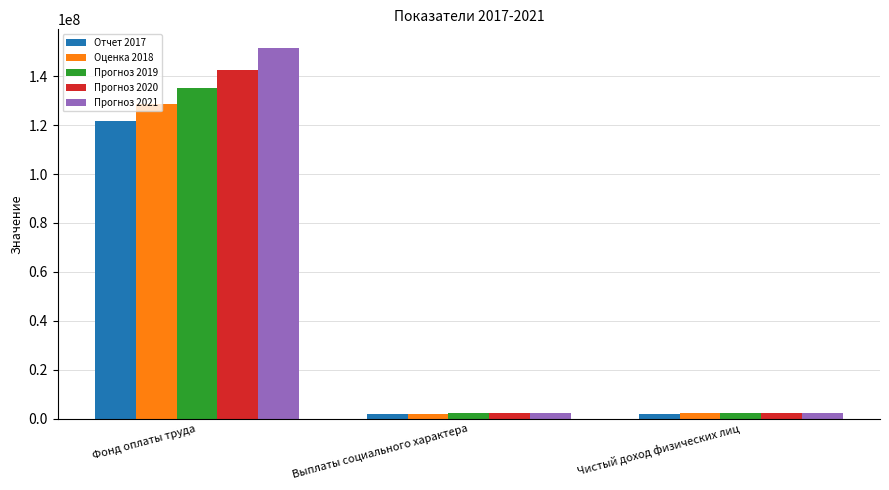

What is the average value of the Отчет 2017 series?

41953131.3